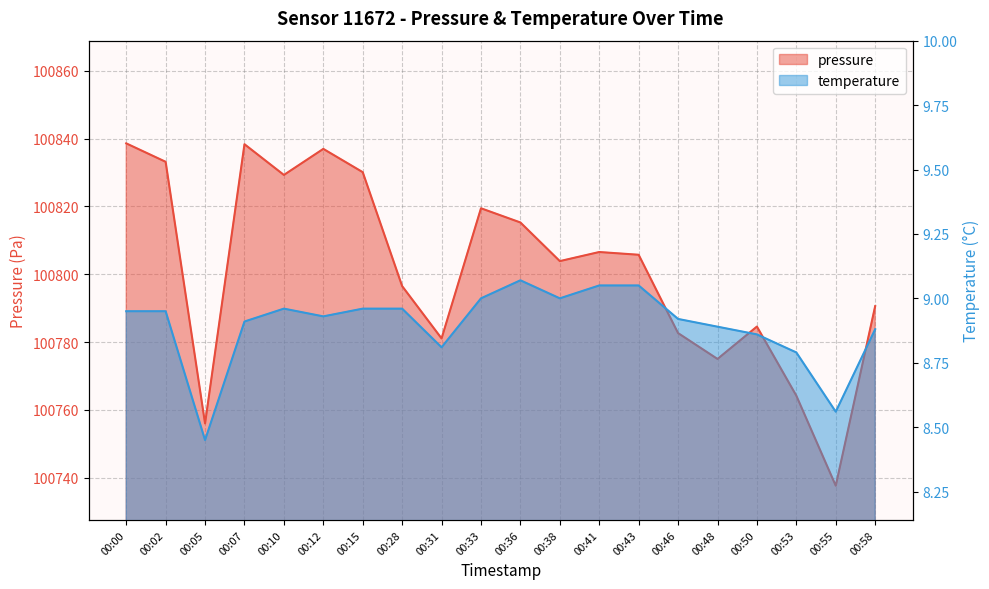

At which category is the sum across all series the highest?

00:00